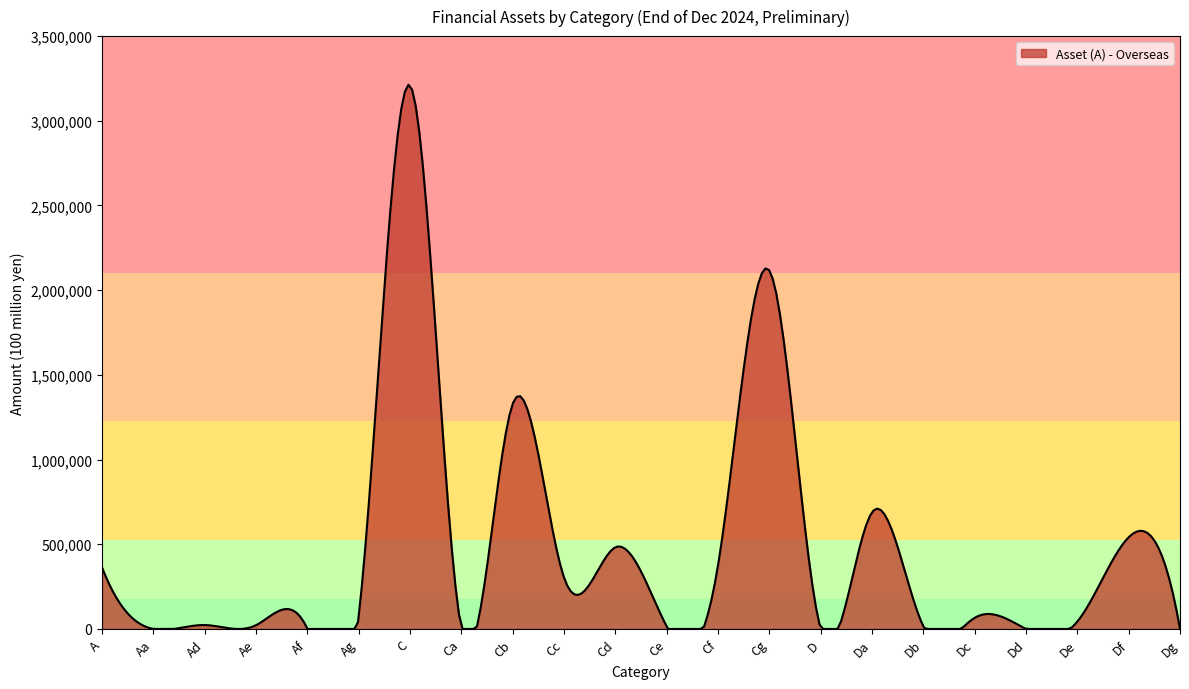

How many lines are shown in the chart?

1